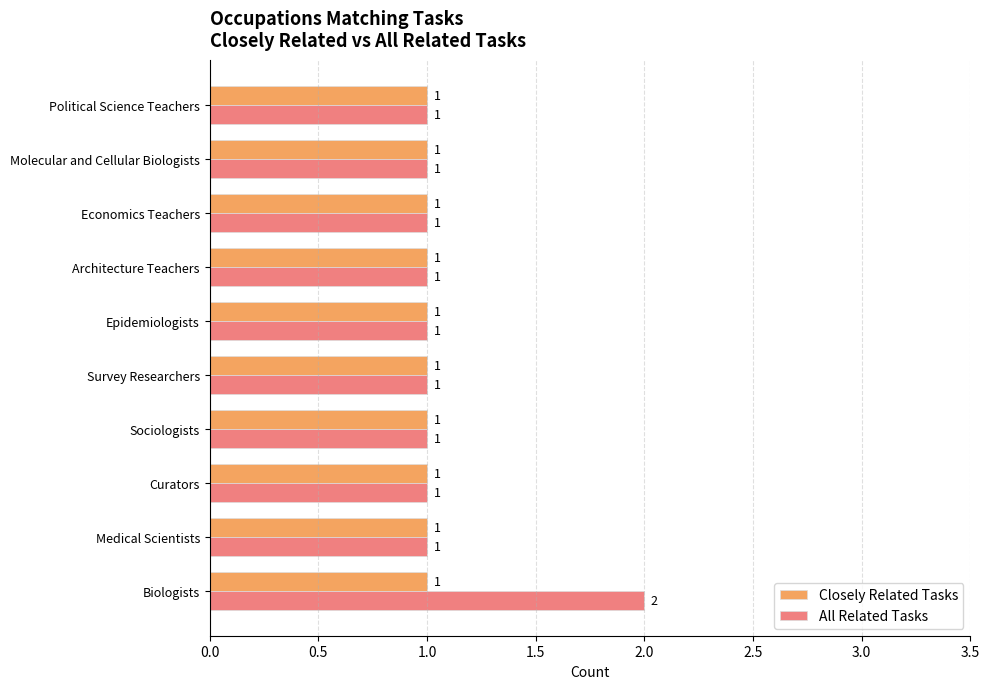

What is the sum of all Closely Related Tasks values?

10